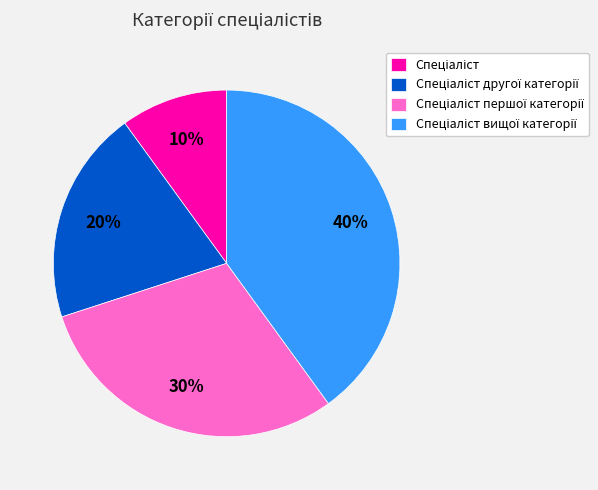

To the nearest percent, what is the average slice percentage?

25%